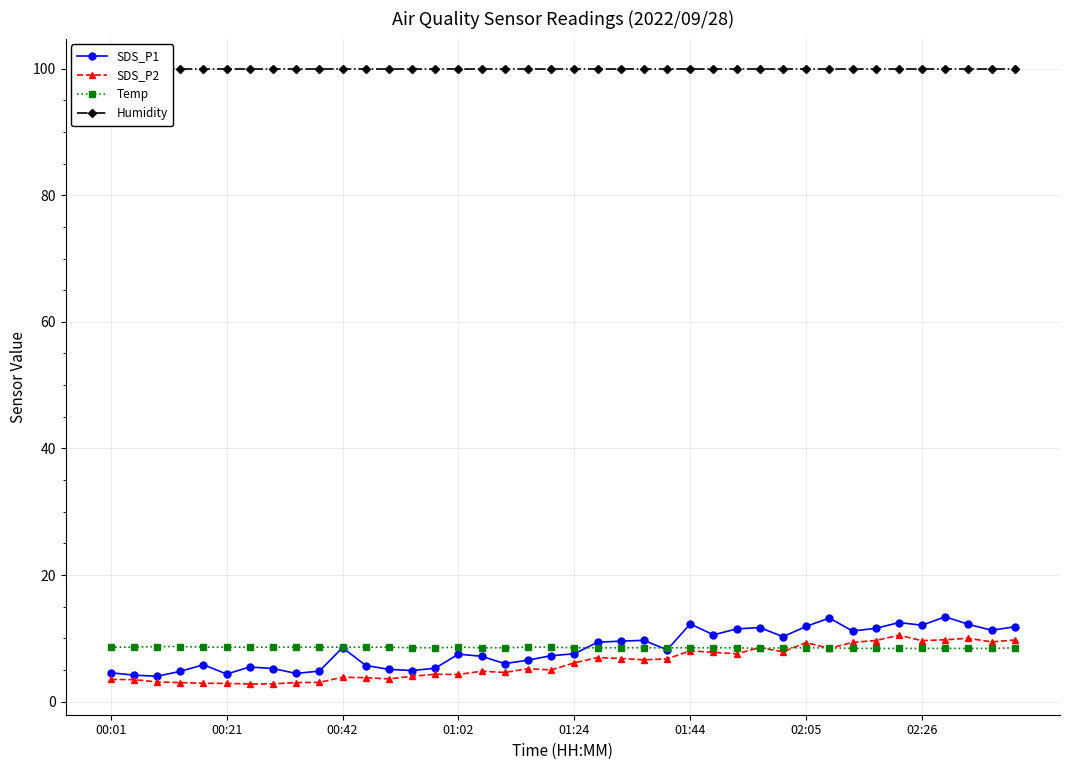

What is the sum of all SDS_P1 values?

333.2